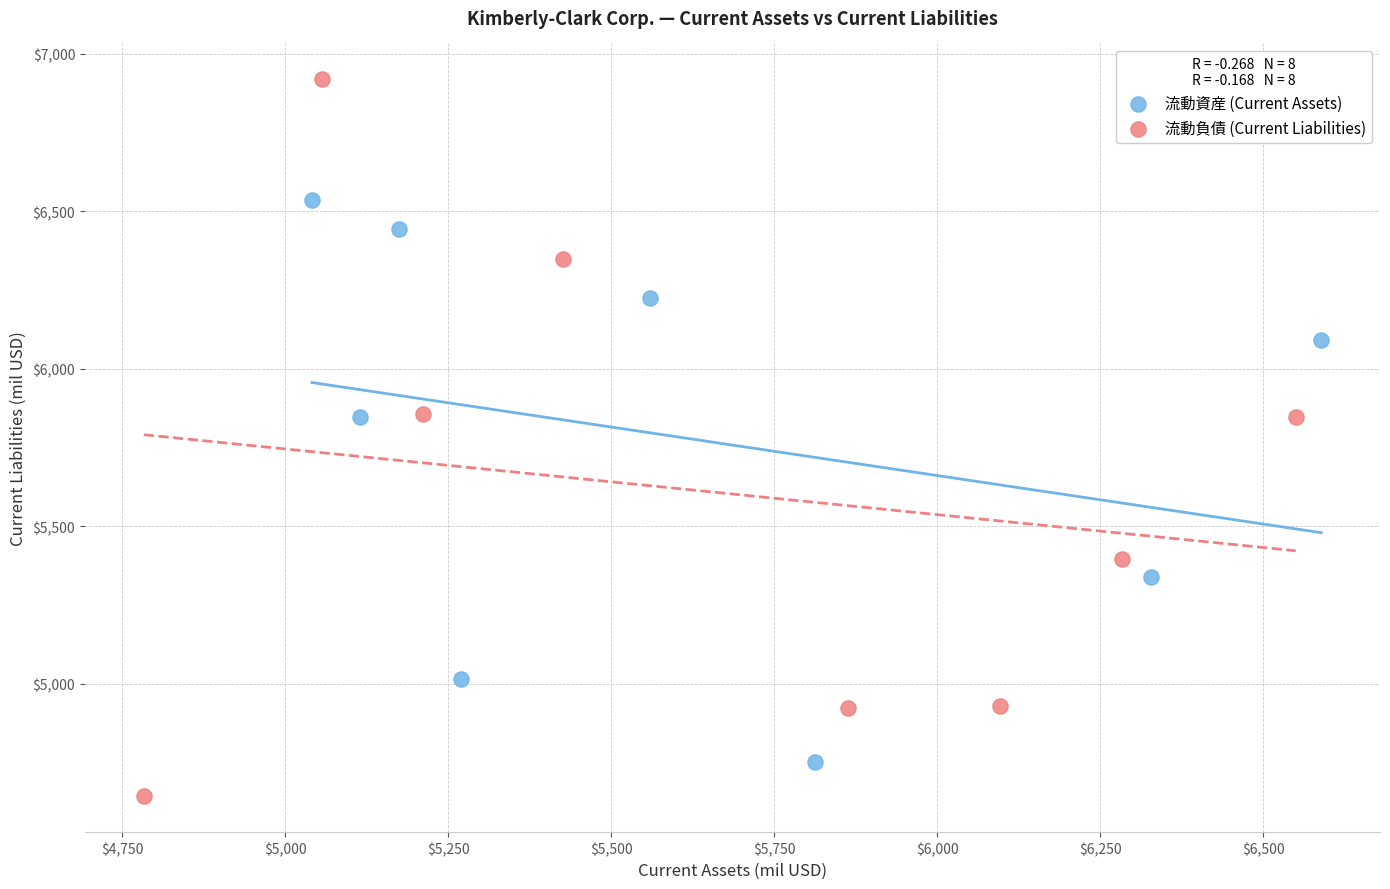

Which series reaches the minimum Y coordinate?

流動負債 (Current Liabilities)